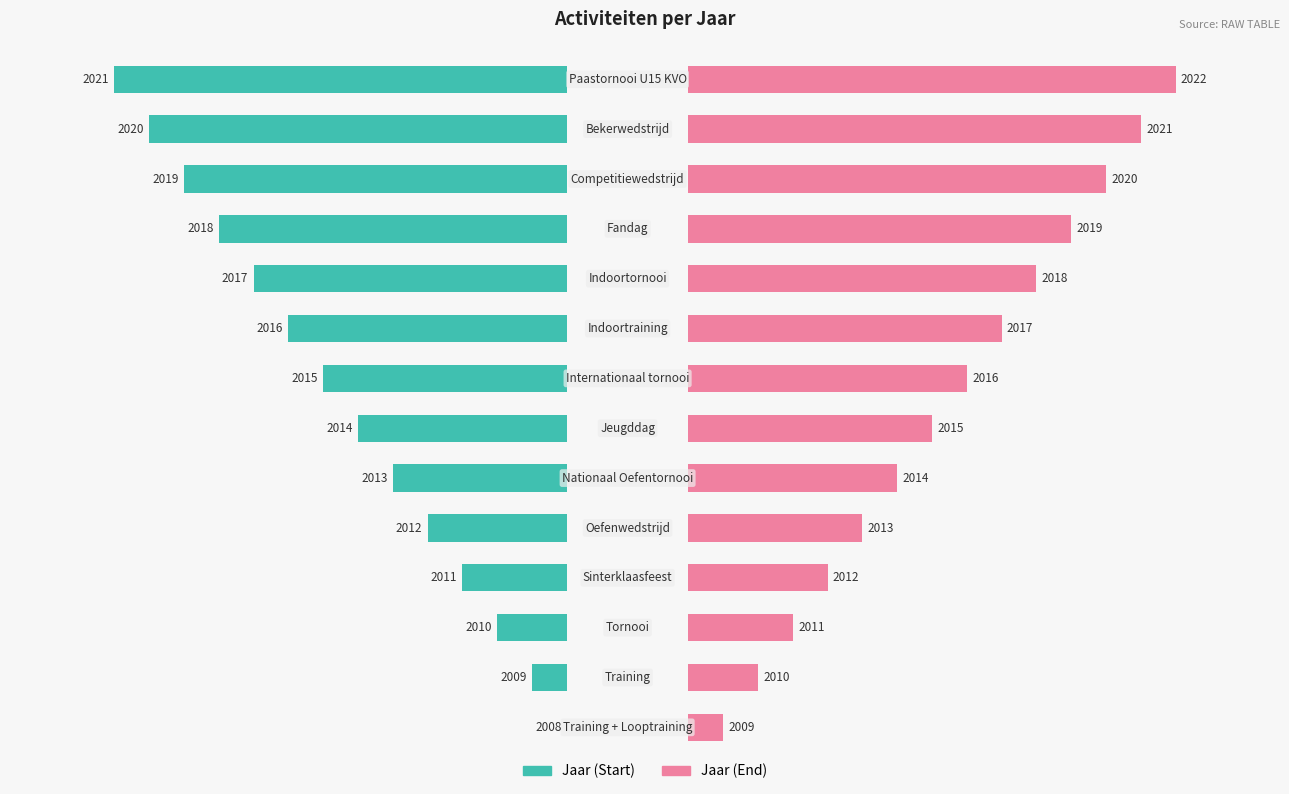

Is it true that Jaar (Start) equals 15 at 11?

False